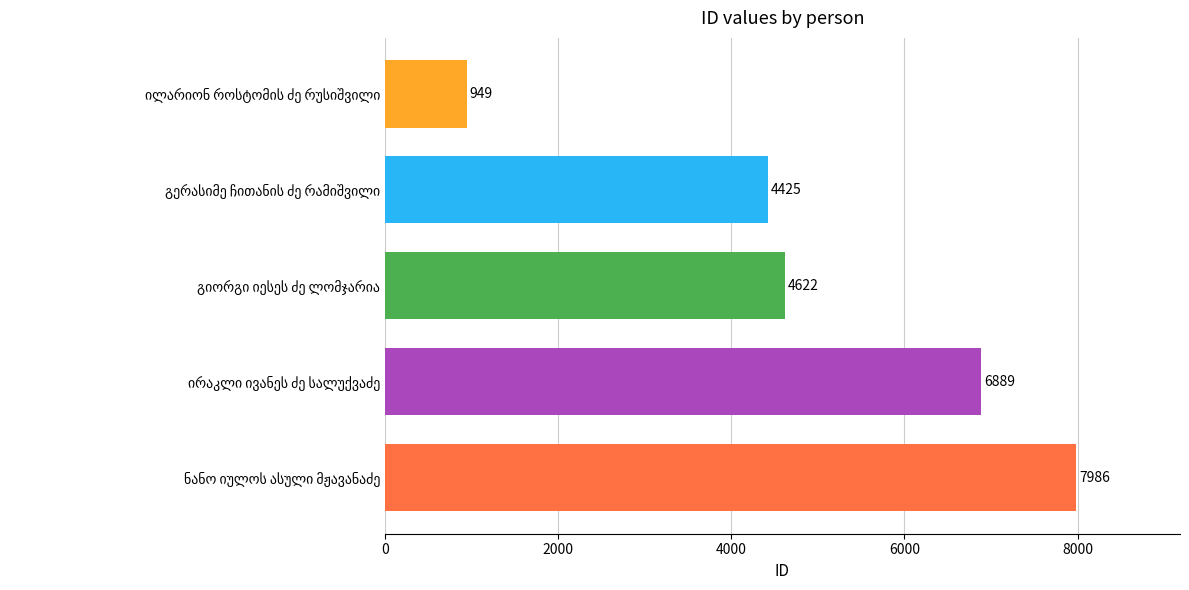

How many values are below 4622?

2